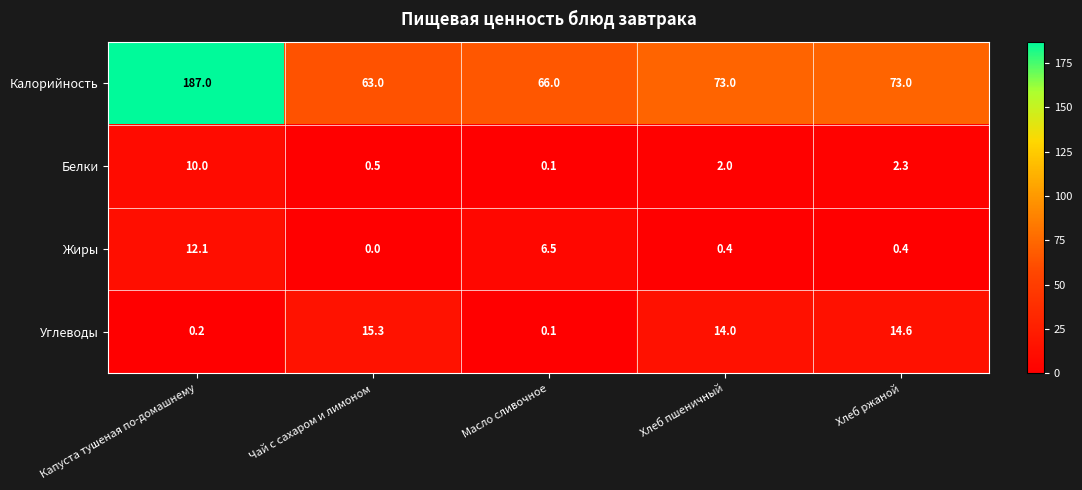

At Хлеб пшеничный, list the series in order from largest to smallest.

Калорийность, Углеводы, Белки, Жиры